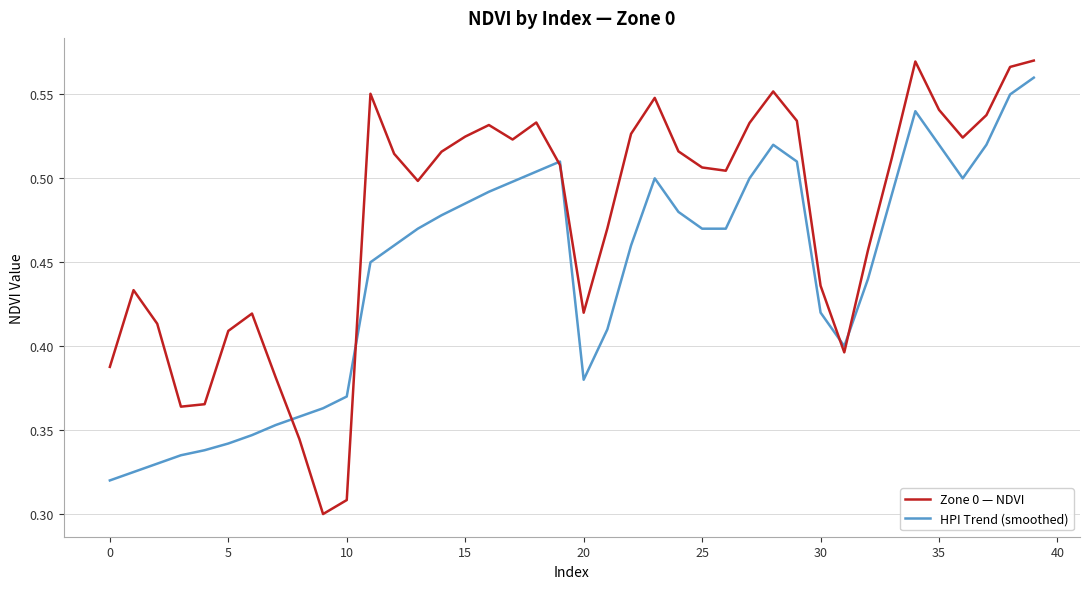

Which series has the largest total across all categories?

Zone 0 — NDVI